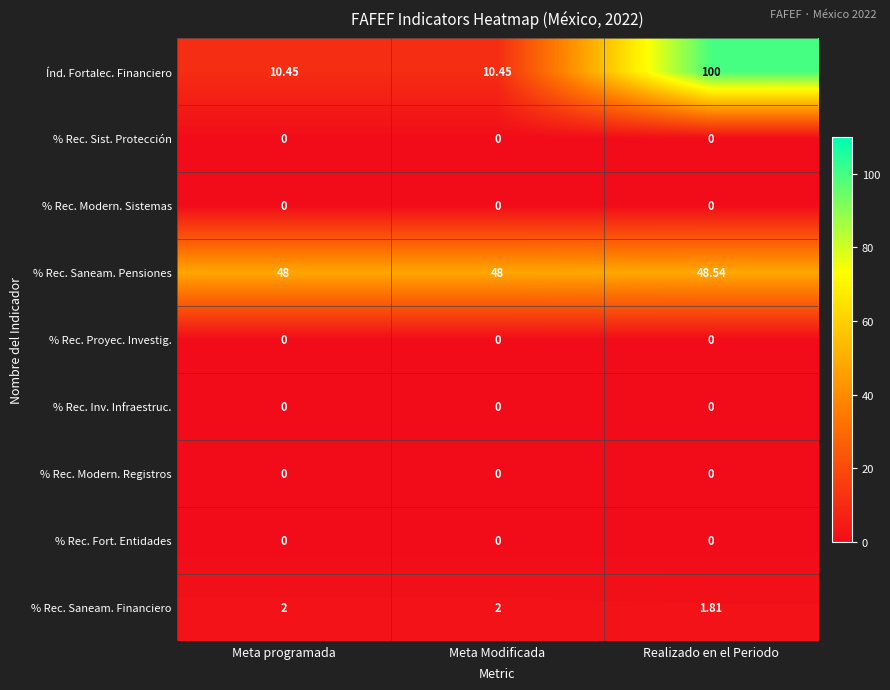

Which series has the largest range (max minus min)?

Índ. Fortalec. Financiero